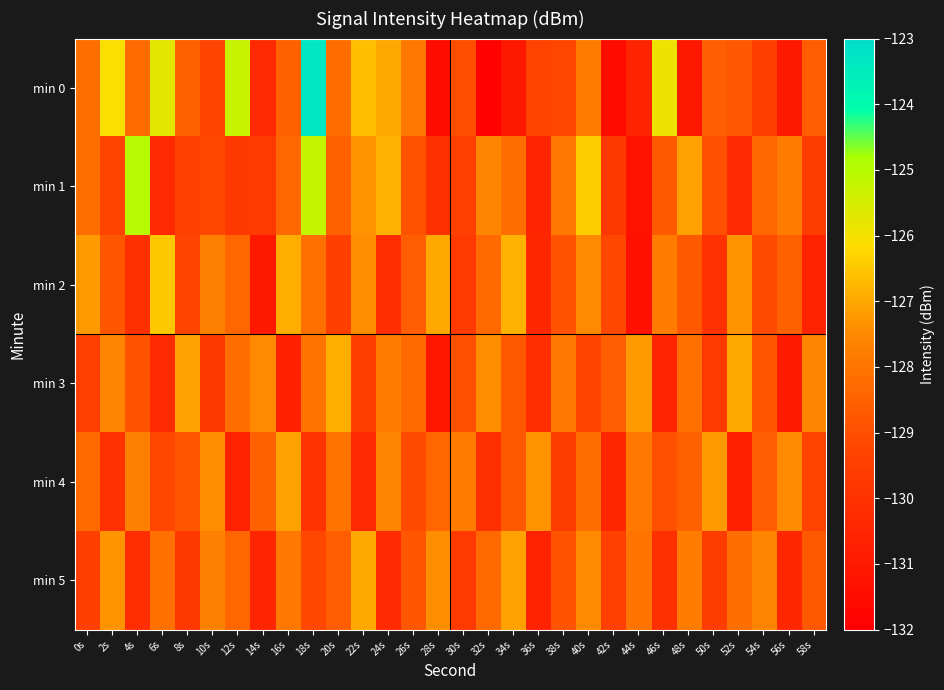

Reading left to right, list all the values displayed in this chart.

min 0: 0s=-128.2	2s=-126.1	4s=-128.3	6s=-125.7	8s=-128.5	10s=-129.3	12s=-125.3	14s=-130.3	16s=-128.5	18s=-123.3	20s=-128.2	22s=-126.7	24s=-127.0	26s=-127.9	28s=-131.5	30s=-129.0	32s=-131.9	34s=-131.0	36s=-129.3	38s=-129.2	40s=-127.8	42s=-131.5	44s=-130.5	46s=-125.9	48s=-131.0	50s=-128.6	52s=-128.8	54s=-129.5	56s=-131.0	58s=-128.6
min 1: 0s=-128.1	2s=-129.3	4s=-125.0	6s=-130.3	8s=-129.4	10s=-129.2	12s=-129.8	14s=-129.7	16s=-128.4	18s=-125.2	20s=-128.5	22s=-127.3	24s=-126.8	26s=-128.9	28s=-130.1	30s=-129.4	32s=-127.6	34s=-128.2	36s=-130.5	38s=-127.9	40s=-126.4	42s=-129.8	44s=-131.2	46s=-128.7	48s=-127.1	50s=-129.0	52s=-130.3	54s=-128.4	56s=-127.8	58s=-129.6
min 2: 0s=-127.2	2s=-128.8	4s=-130.1	6s=-126.5	8s=-129.3	10s=-127.7	12s=-128.4	14s=-131.0	16s=-126.9	18s=-128.1	20s=-129.5	22s=-127.4	24s=-130.2	26s=-128.6	28s=-127.0	30s=-129.7	32s=-128.3	34s=-126.8	36s=-130.4	38s=-128.9	40s=-127.5	42s=-129.2	44s=-131.3	46s=-127.8	48s=-128.7	50s=-130.0	52s=-127.3	54s=-129.1	56s=-128.5	58s=-130.6
min 3: 0s=-129.4	2s=-127.6	4s=-128.9	6s=-130.3	8s=-127.1	10s=-129.8	12s=-128.2	14s=-127.5	16s=-130.7	18s=-128.0	20s=-126.9	22s=-129.5	24s=-127.8	26s=-128.3	28s=-131.1	30s=-129.0	32s=-127.4	34s=-128.7	36s=-130.2	38s=-127.9	40s=-129.3	42s=-128.6	44s=-127.2	46s=-130.5	48s=-128.1	50s=-129.7	52s=-127.0	54s=-128.8	56s=-130.9	58s=-127.6
min 4: 0s=-128.3	2s=-130.0	4s=-127.7	6s=-129.2	8s=-128.8	10s=-127.4	12s=-130.6	14s=-128.5	16s=-127.1	18s=-129.9	20s=-128.0	22s=-130.3	24s=-127.6	26s=-129.1	28s=-128.4	30s=-127.8	32s=-130.1	34s=-128.7	36s=-127.3	38s=-129.6	40s=-128.2	42s=-130.4	44s=-127.9	46s=-129.0	48s=-128.5	50s=-127.2	52s=-130.7	54s=-128.6	56s=-127.5	58s=-129.3
min 5: 0s=-129.5	2s=-127.3	4s=-130.2	6s=-128.1	8s=-129.8	10s=-127.7	12s=-128.4	14s=-130.5	16s=-127.9	18s=-129.2	20s=-128.6	22s=-127.0	24s=-130.3	26s=-128.8	28s=-127.4	30s=-129.7	32s=-128.3	34s=-127.1	36s=-130.6	38s=-128.9	40s=-127.5	42s=-129.4	44s=-128.0	46s=-130.1	48s=-127.8	50s=-129.6	52s=-128.2	54s=-127.6	56s=-130.4	58s=-128.7